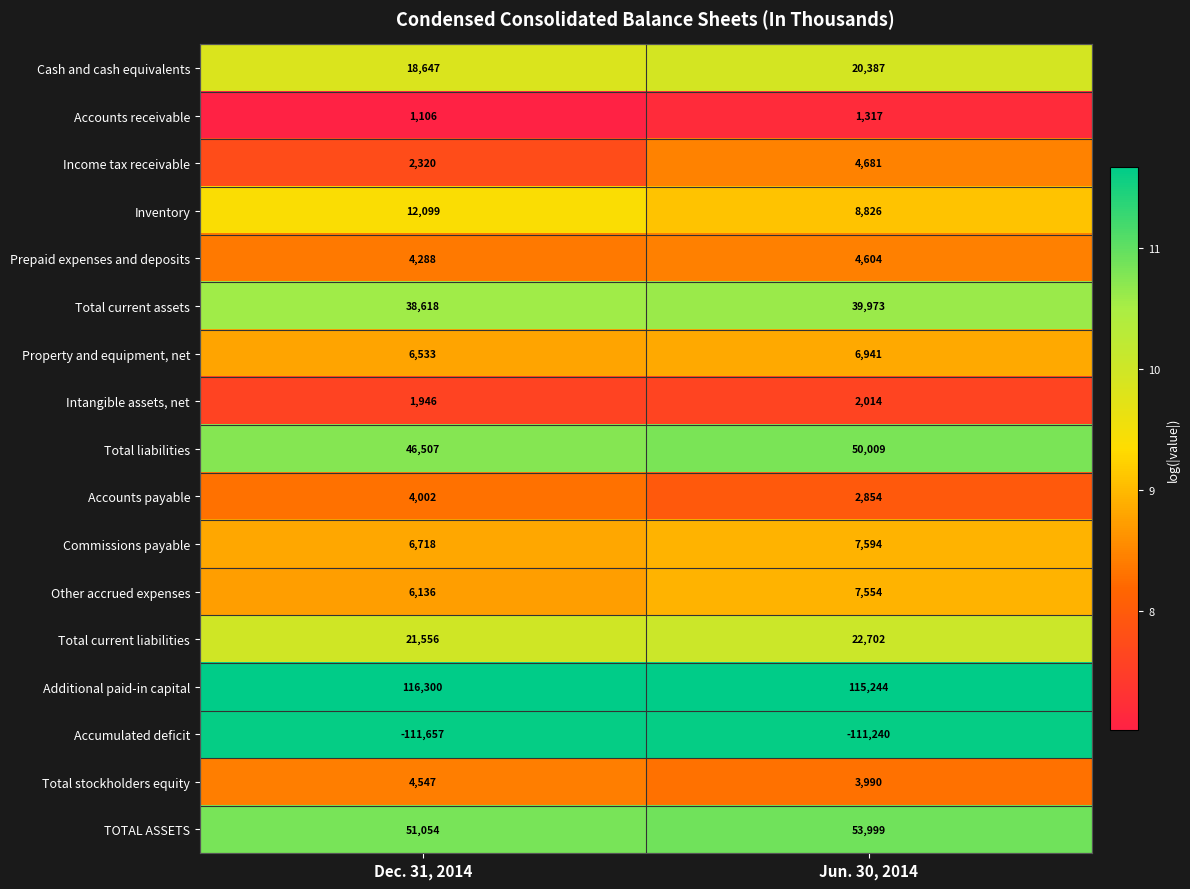

What is the difference between the maximum and minimum values in the Prepaid expenses and deposits series?

316